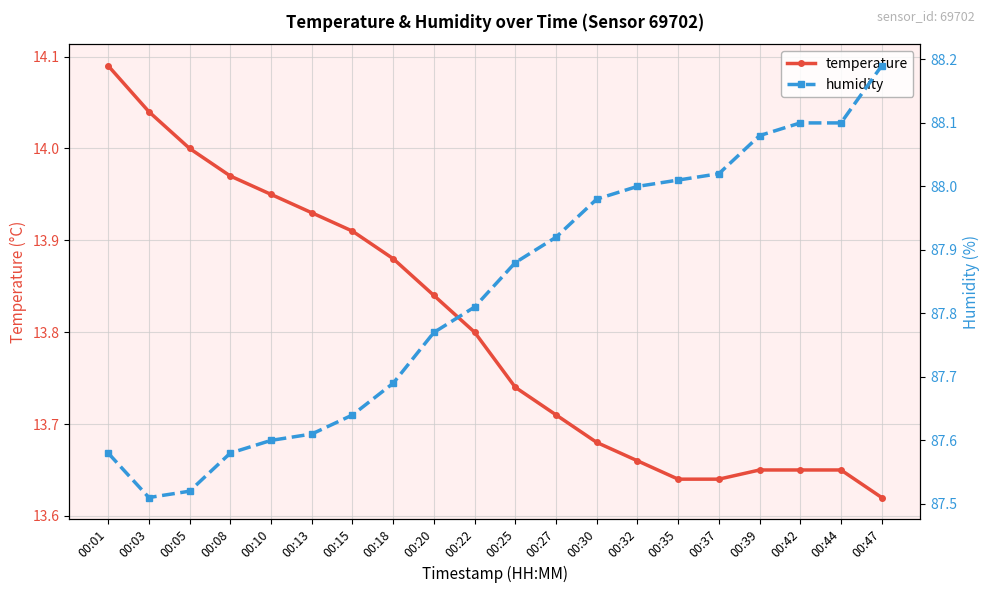

Reading right to left, transcribe all the data shown in this chart.

temperature: 13.6	13.7	13.7	13.7	13.6	13.6	13.7	13.7	13.7	13.7	13.8	13.8	13.9	13.9	13.9	13.9	14.0	14.0	14.0	14.1
humidity: 88.2	88.1	88.1	88.1	88.0	88.0	88.0	88.0	87.9	87.9	87.8	87.8	87.7	87.6	87.6	87.6	87.6	87.5	87.5	87.6